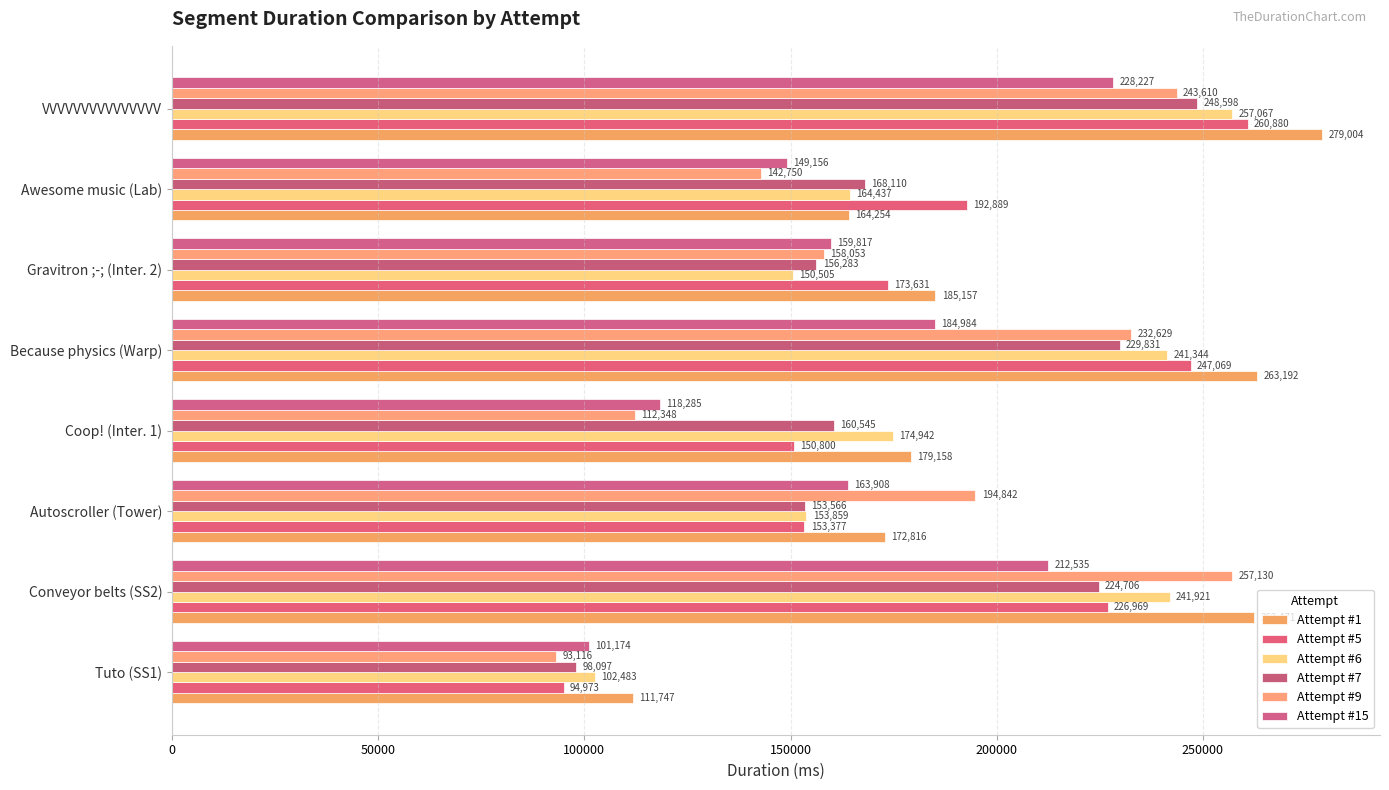

Which series has the widest spread of values?

Attempt #1